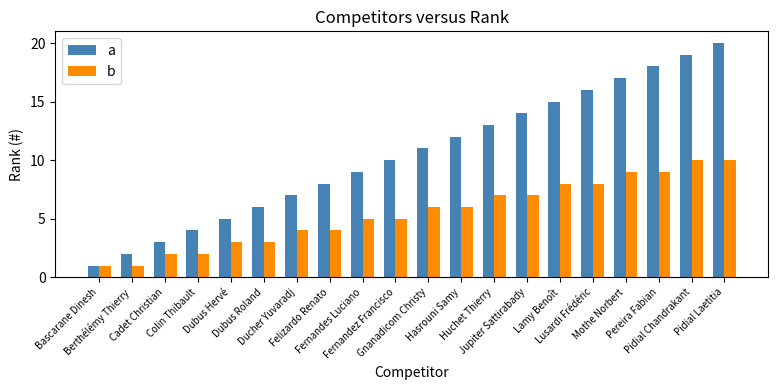

Which series has the widest spread of values?

a